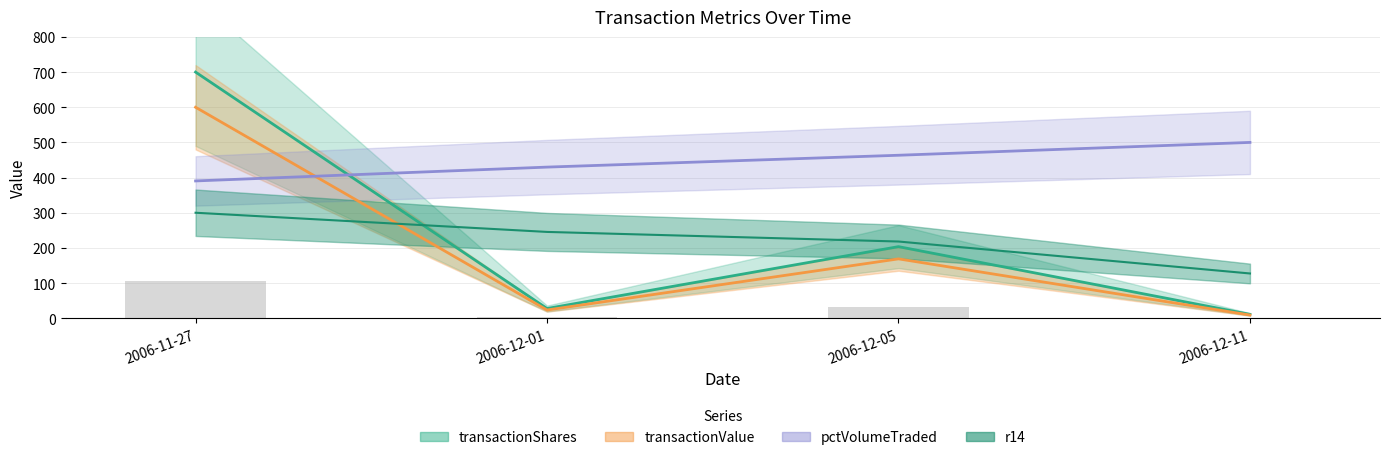

What is the difference between the maximum and minimum values in the r14 series?

172.7